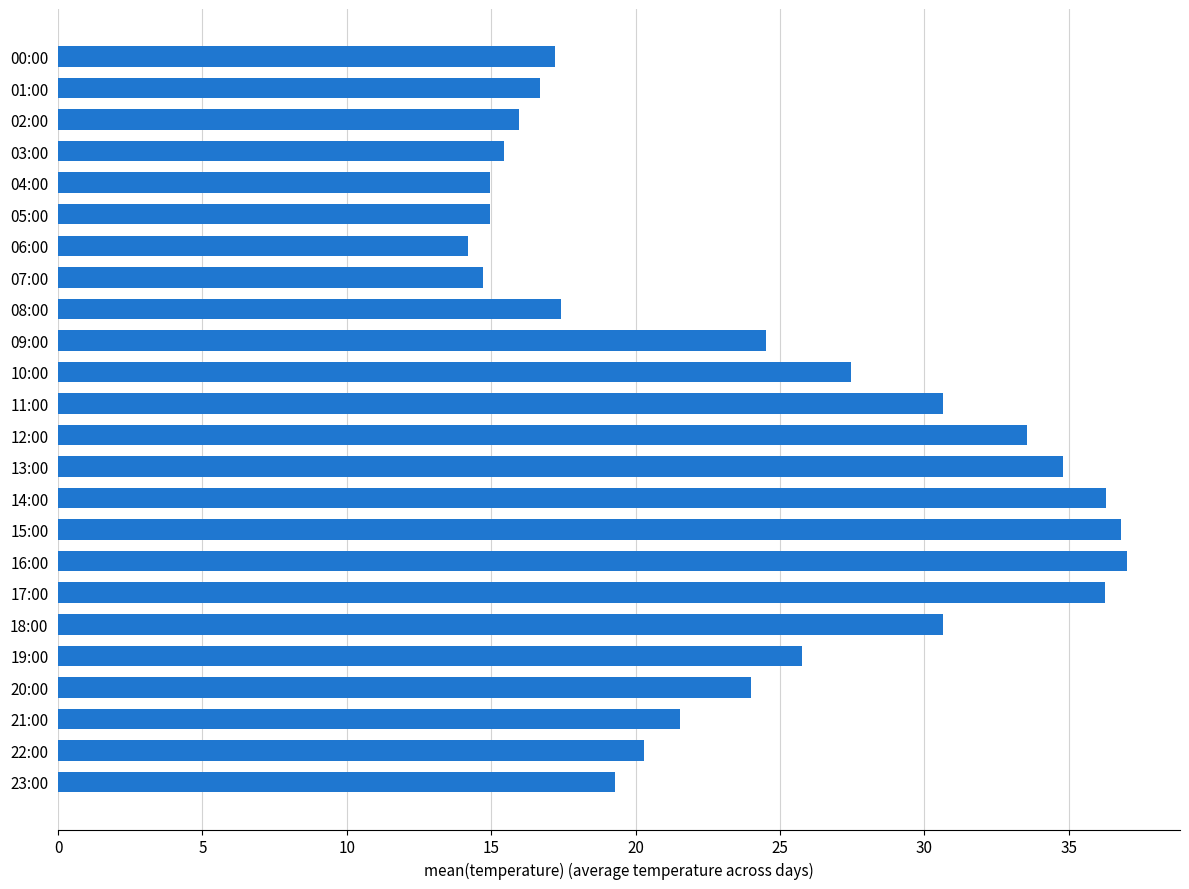

The chart shows a value of 44.8 at 19:00. True or false?

False